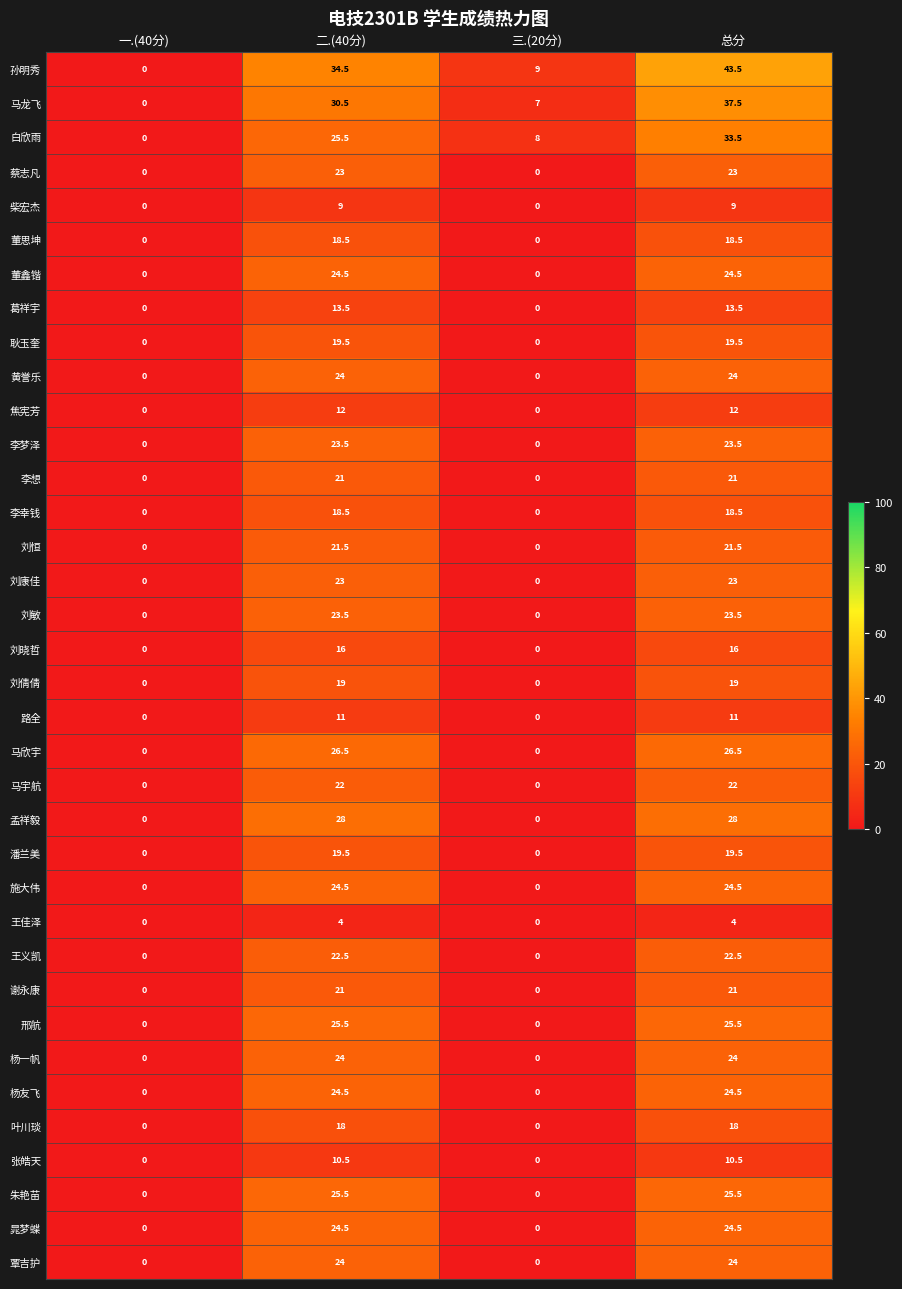

Is it true that 李梦泽 equals 0.0 at 三.(20分)?

True